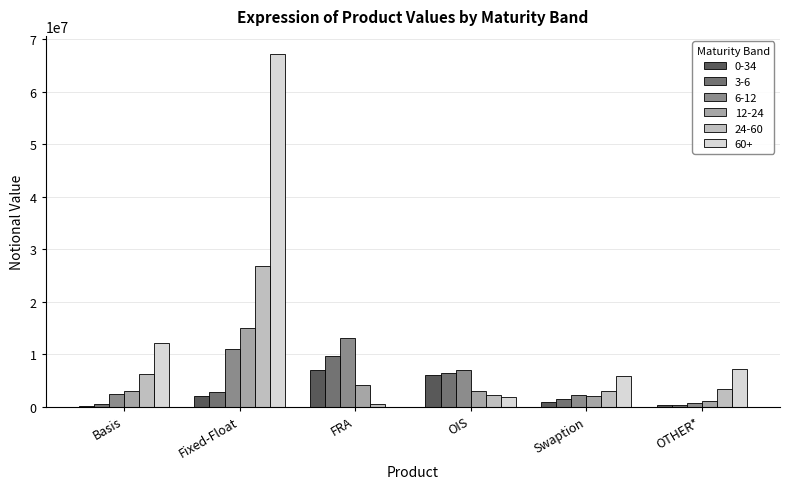

Which series has the largest range (max minus min)?

60+